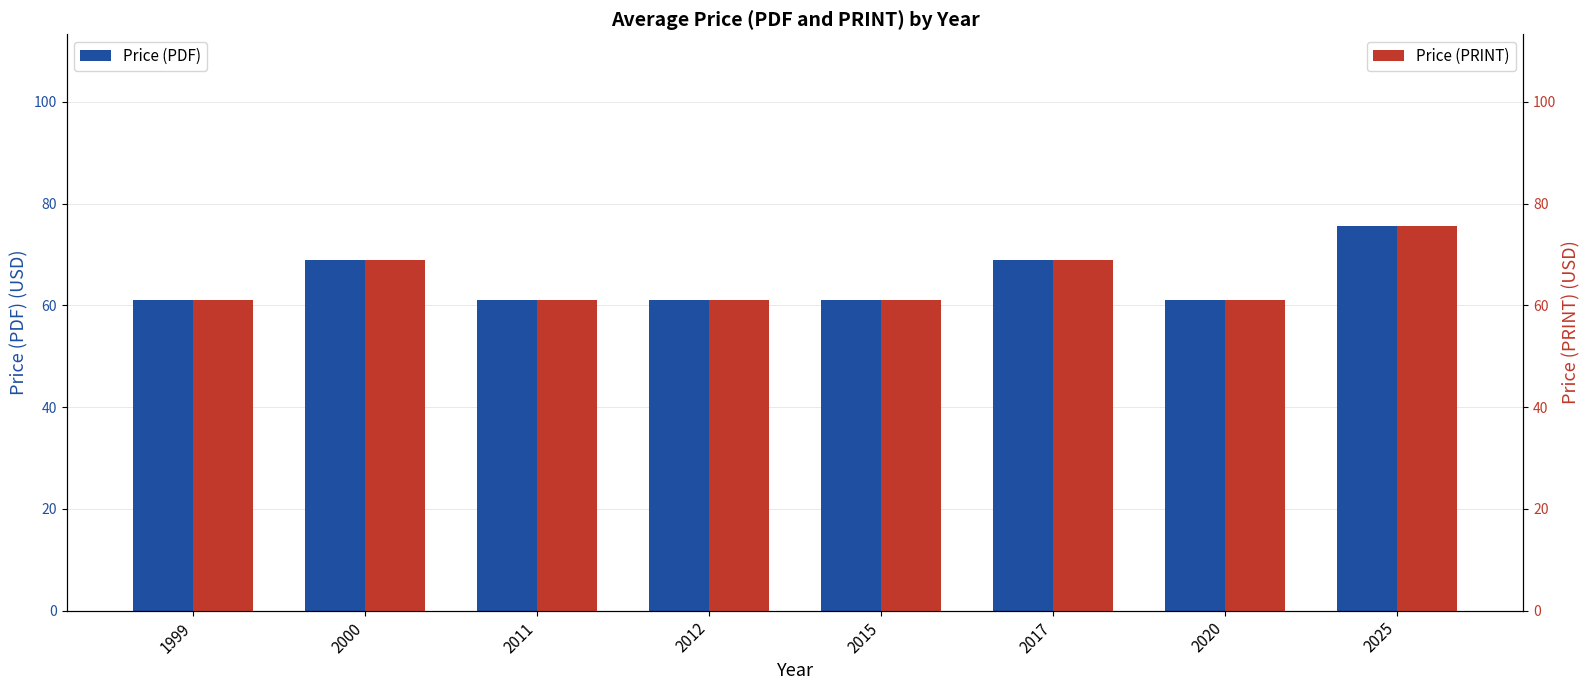

Reading right to left, list all the values displayed in this chart.

Price (PDF): 75.5	61.0	69.0	61.0	61.0	61.0	69.0	61.0
Price (PRINT): 75.5	61.0	69.0	61.0	61.0	61.0	69.0	61.0